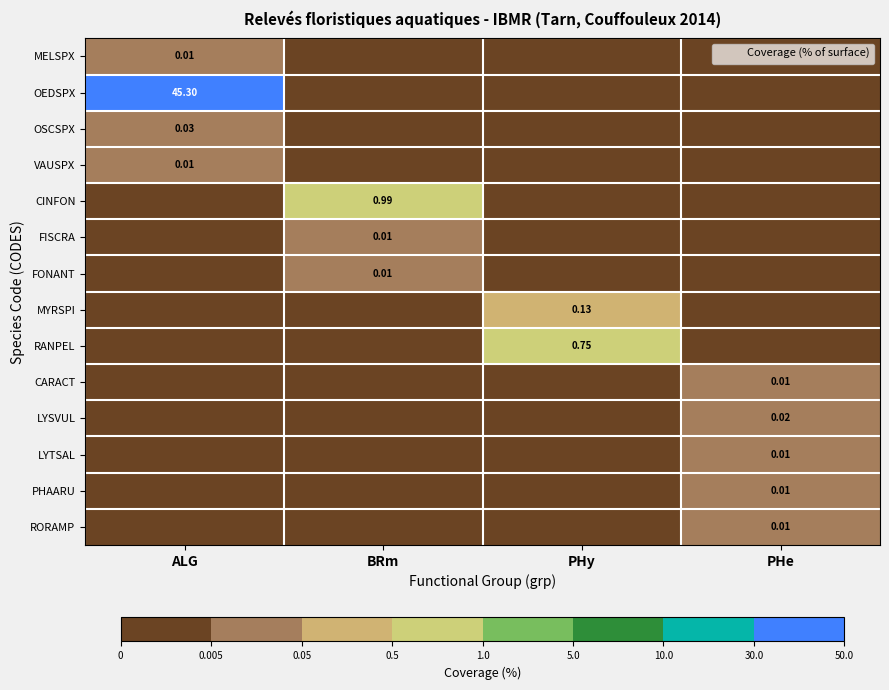

At how many categories does at least one series exceed 36?

1